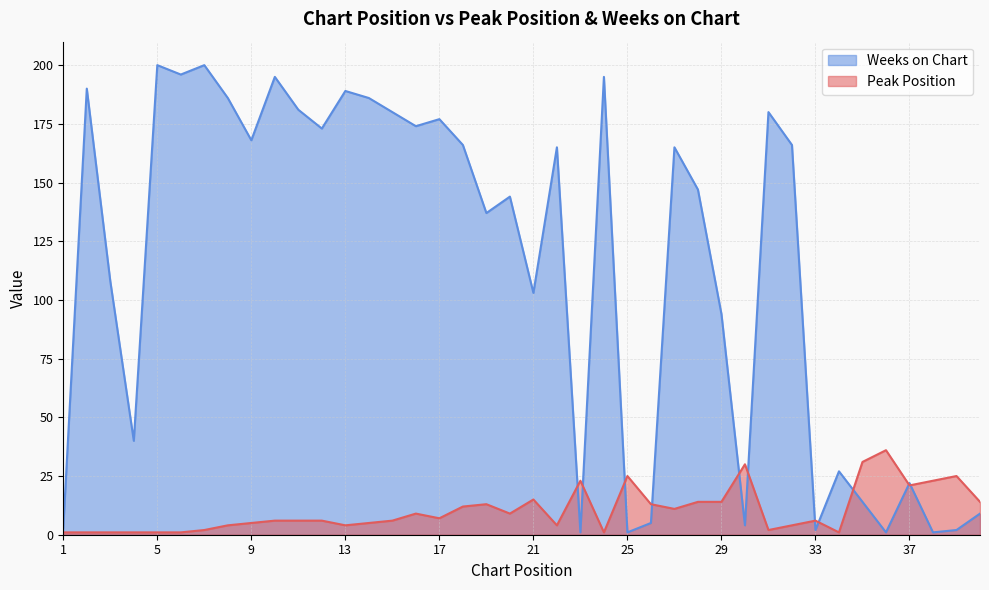

Rank the categories by Weeks on Chart value from highest to lowest.

5, 7, 6, 10, 24, 2, 13, 8, 14, 11, 15, 31, 17, 16, 12, 9, 18, 32, 22, 27, 28, 20, 19, 3, 21, 29, 4, 34, 37, 35, 40, 26, 30, 1, 33, 39, 23, 25, 36, 38